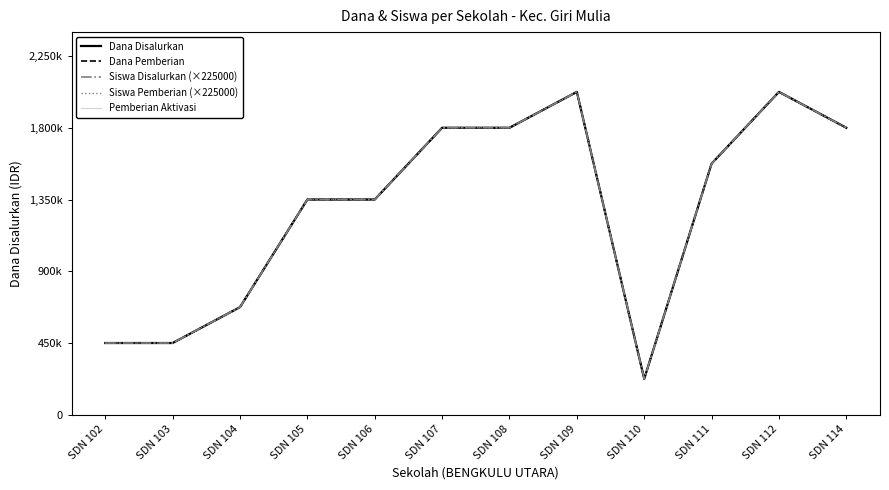

Does the chart display data point markers on the line(s)?

No